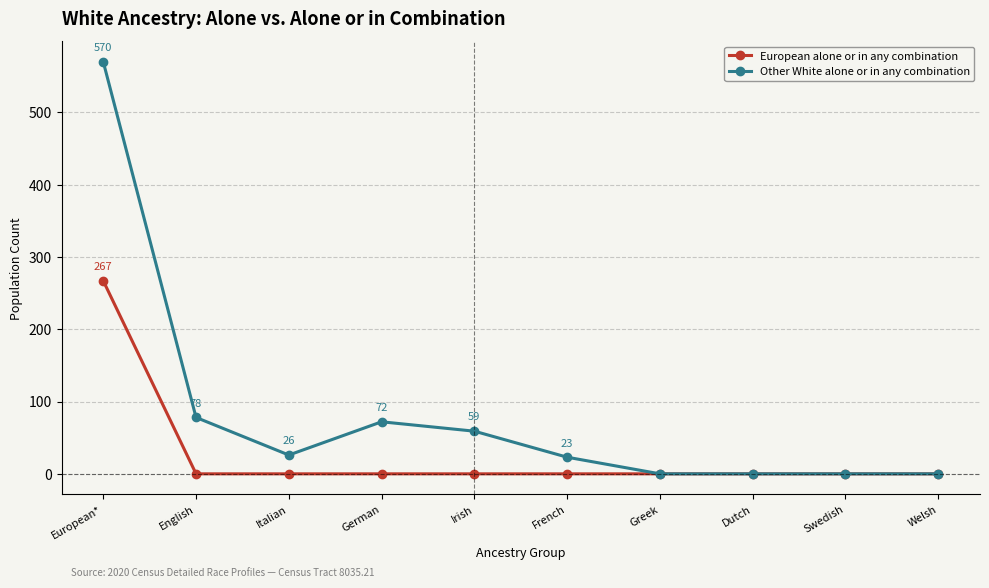

What is the value of the Other White alone or in any combination point at the 6th from the left?

23